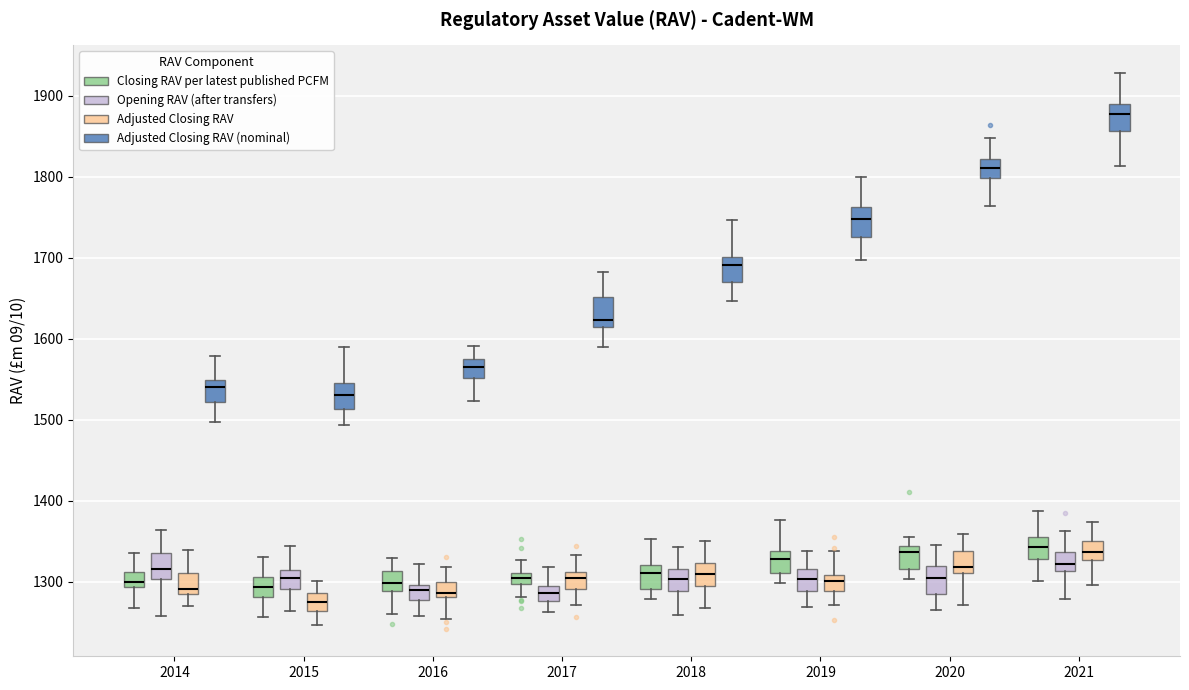

Where is the upper edge of the box for 2017 (Closing RAV per latest published PCFM) on the y-axis? The values are not printed on the chart, so give them approximately, as read against the axis.

1310